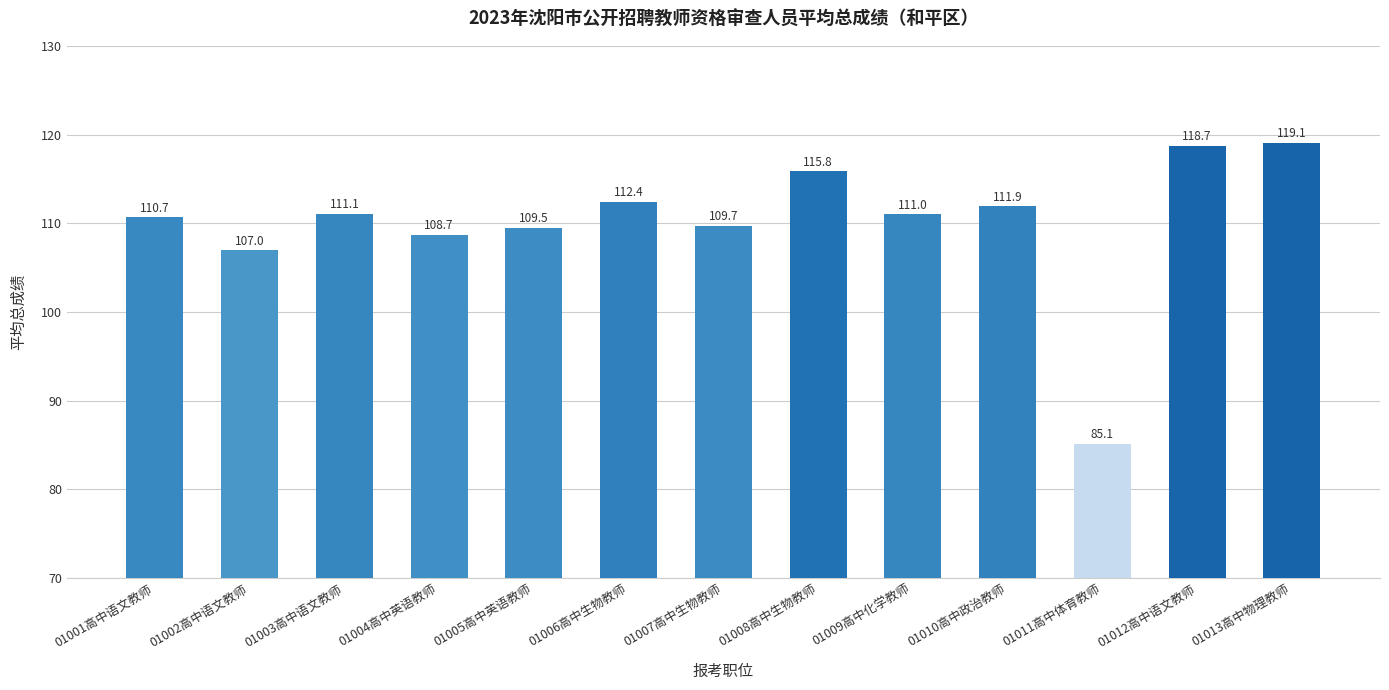

Reading left to right, transcribe all the data shown in this chart.

01001高中语文教师=110.7	01002高中语文教师=107.0	01003高中语文教师=111.1	01004高中英语教师=108.7	01005高中英语教师=109.5	01006高中生物教师=112.4	01007高中生物教师=109.7	01008高中生物教师=115.8	01009高中化学教师=111.0	01010高中政治教师=111.9	01011高中体育教师=85.1	01012高中语文教师=118.7	01013高中物理教师=119.1